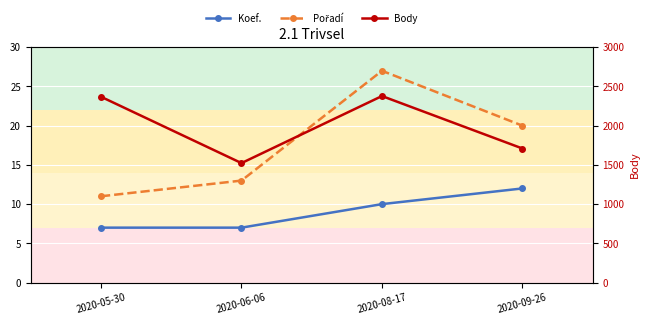

What is the sum of all Koef. values?

36